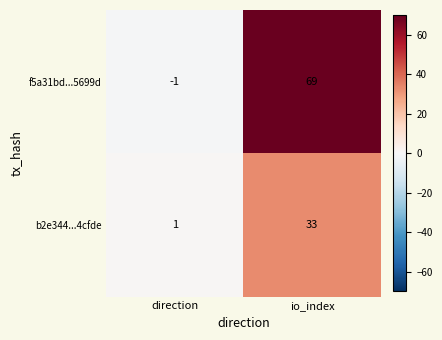

Is it true that b2e344...4cfde equals 22 at io_index?

False